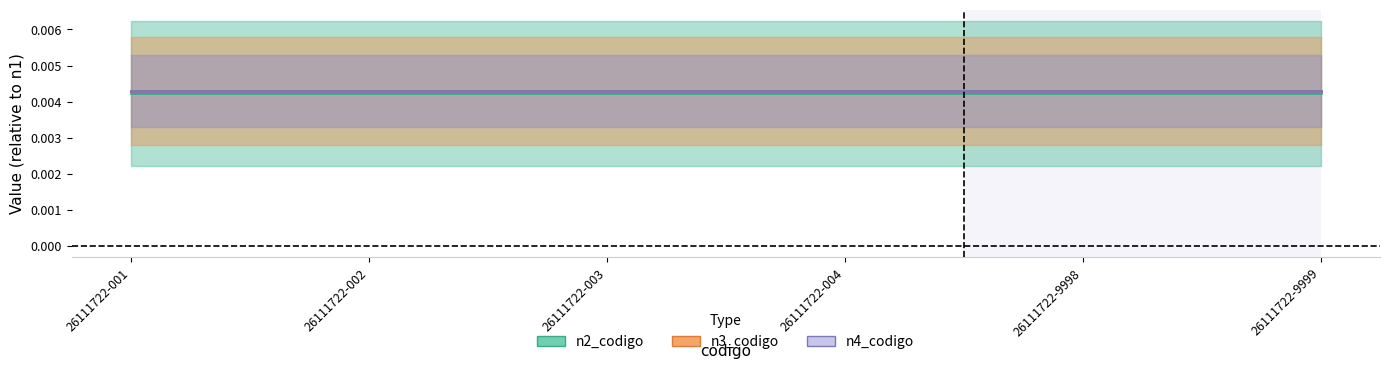

True or false: n4_codigo has more than 2 interior local peaks.

False